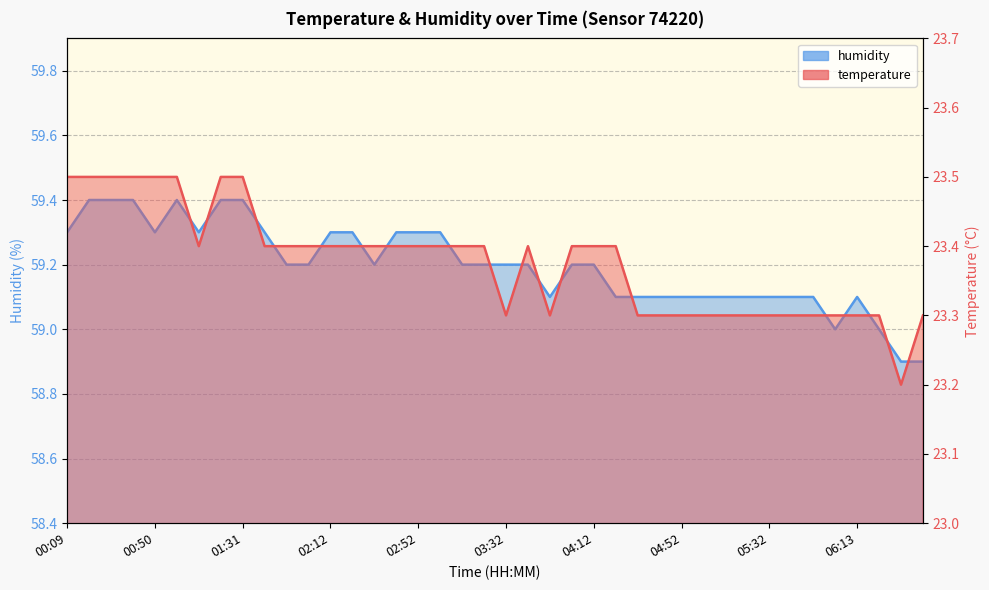

Rank the series at 05:22 from highest to lowest value.

humidity, temperature